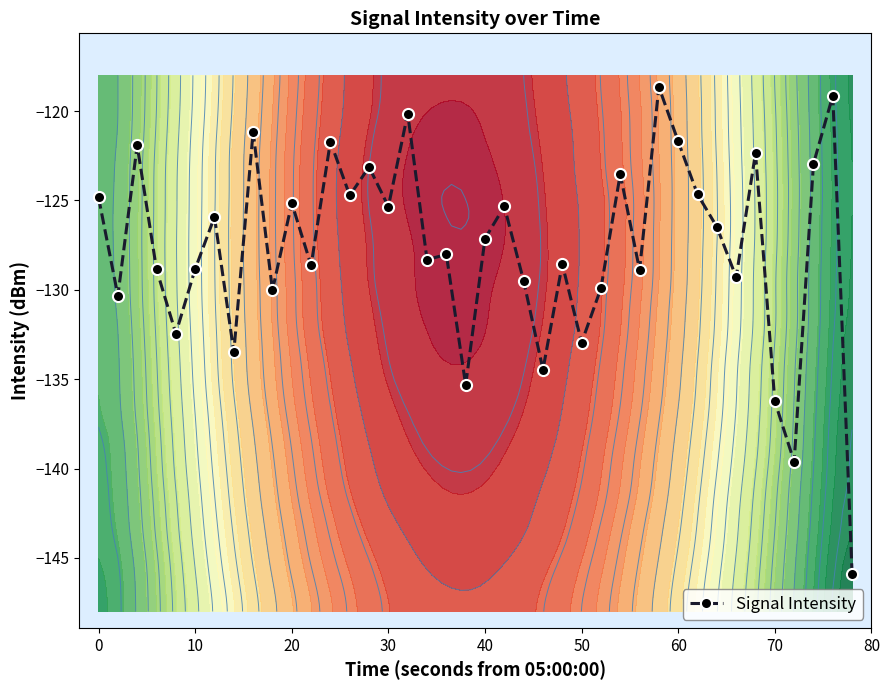

True or false: Signal Intensity has more than 1 points higher than both neighbors.

True